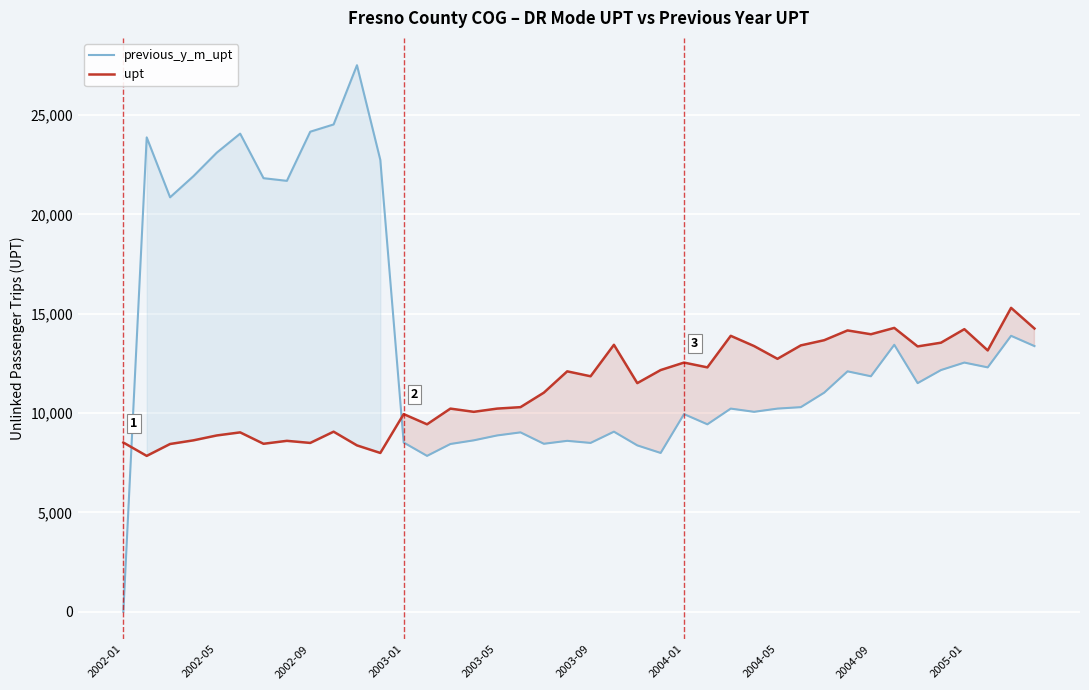

Which series ends up on top after the final intersection of upt and previous_y_m_upt?

upt